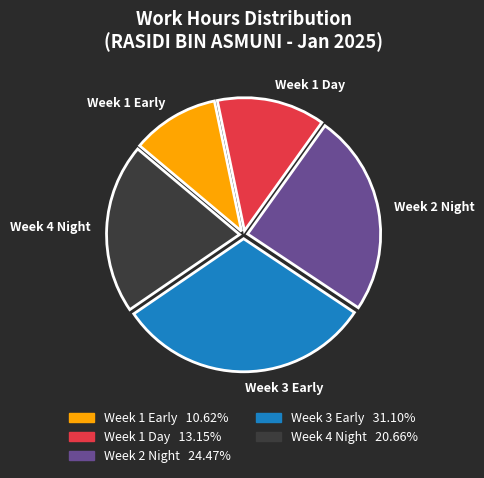

Count the number of slices in the pie.

5